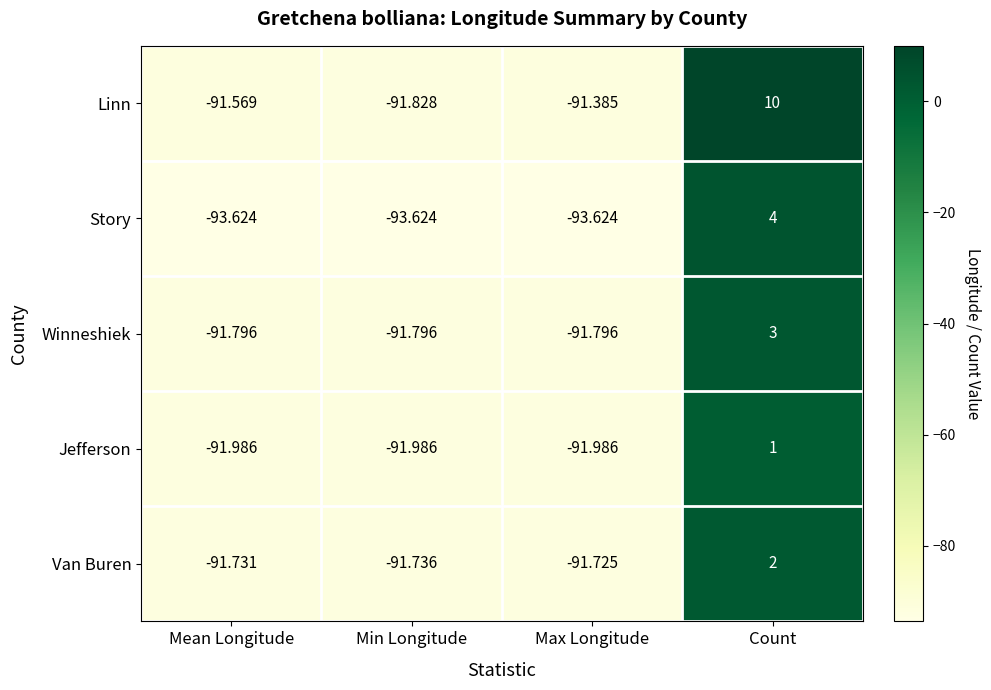

Where is Story nearest to the value -44?

Count